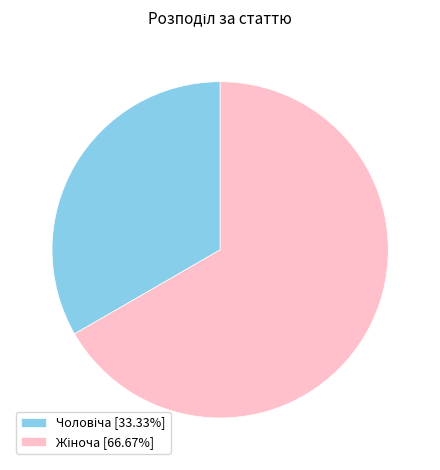

What percentage is the Жіноча slice, to the nearest percent?

67%